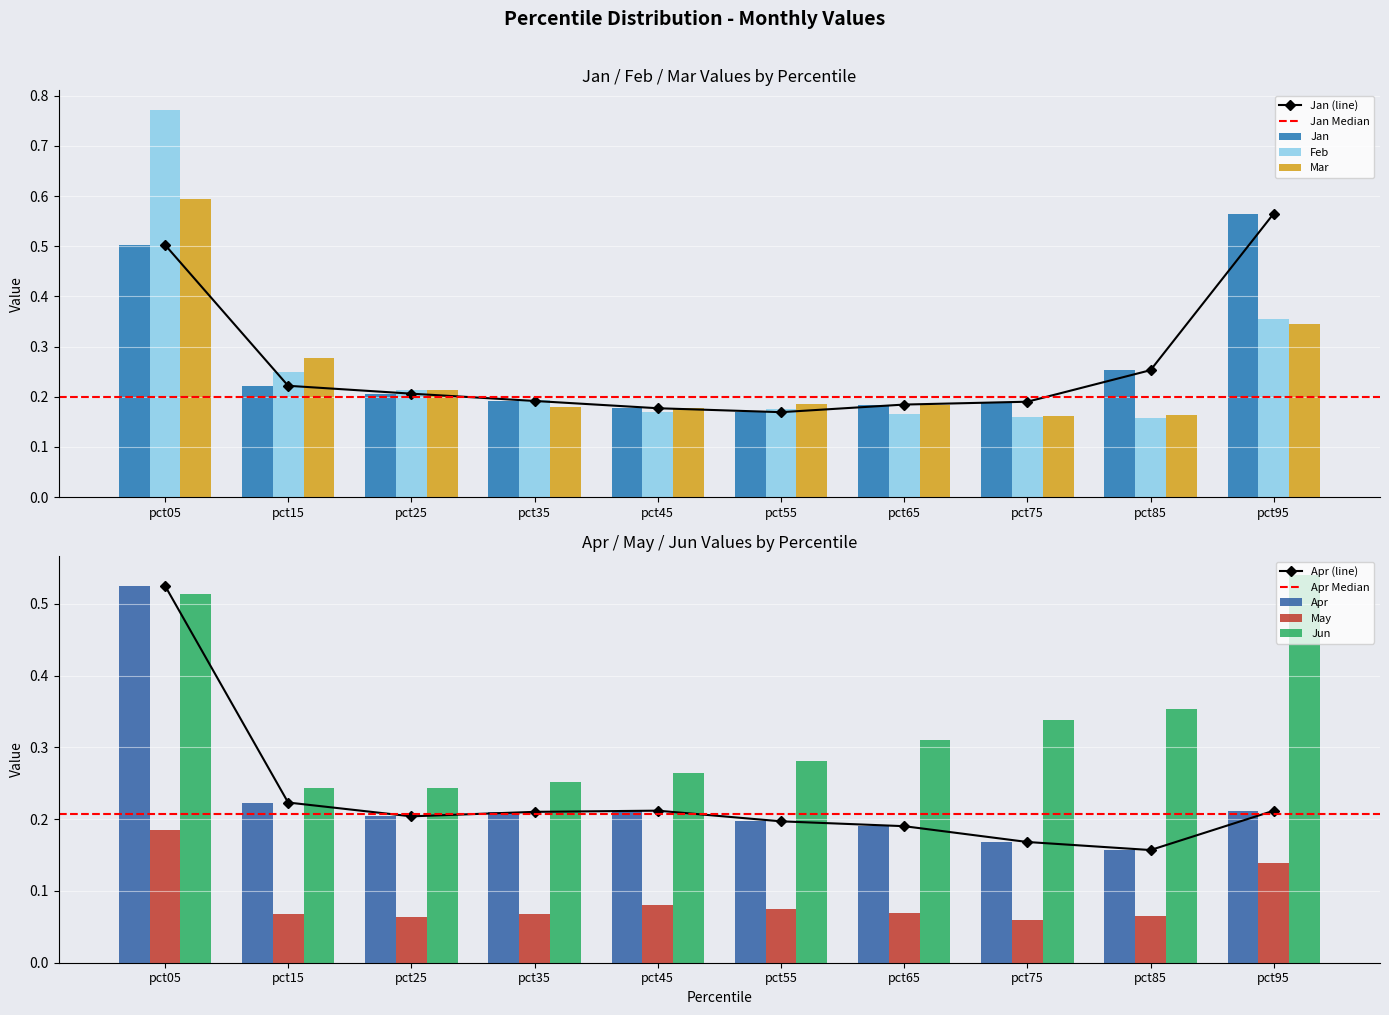

Reading left to right, transcribe all the data shown in this chart.

Jan: 0.5	0.2	0.2	0.2	0.2	0.2	0.2	0.2	0.3	0.6
Feb: 0.8	0.2	0.2	0.2	0.2	0.2	0.2	0.2	0.2	0.4
Mar: 0.6	0.3	0.2	0.2	0.2	0.2	0.2	0.2	0.2	0.3
Apr: 0.5	0.2	0.2	0.2	0.2	0.2	0.2	0.2	0.2	0.2
May: 0.2	0.1	0.1	0.1	0.1	0.1	0.1	0.1	0.1	0.1
Jun: 0.5	0.2	0.2	0.3	0.3	0.3	0.3	0.3	0.4	0.5